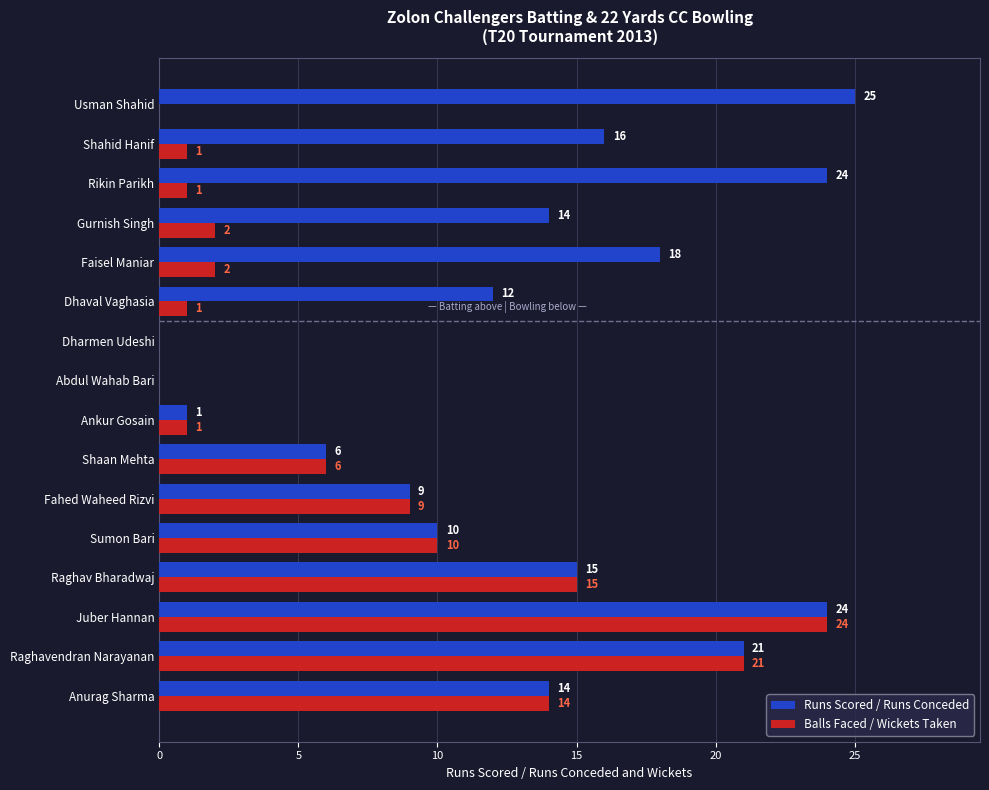

What is the maximum value shown in the chart?

25